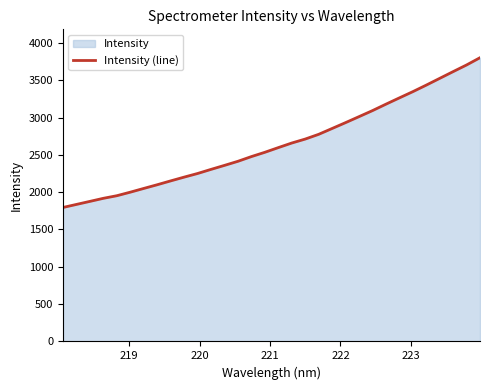

Reading right to left, list all the values displayed in this chart.

3801.4	3704.3	3615.1	3524.7	3434.3	3346.5	3263.1	3178.8	3092.6	3012.0	2931.8	2853.3	2775.0	2711.6	2658.5	2597.1	2534.3	2476.8	2413.7	2358.9	2305.4	2250.2	2201.5	2151.1	2099.4	2049.9	1999.8	1952.3	1917.6	1876.4	1835.6	1794.9